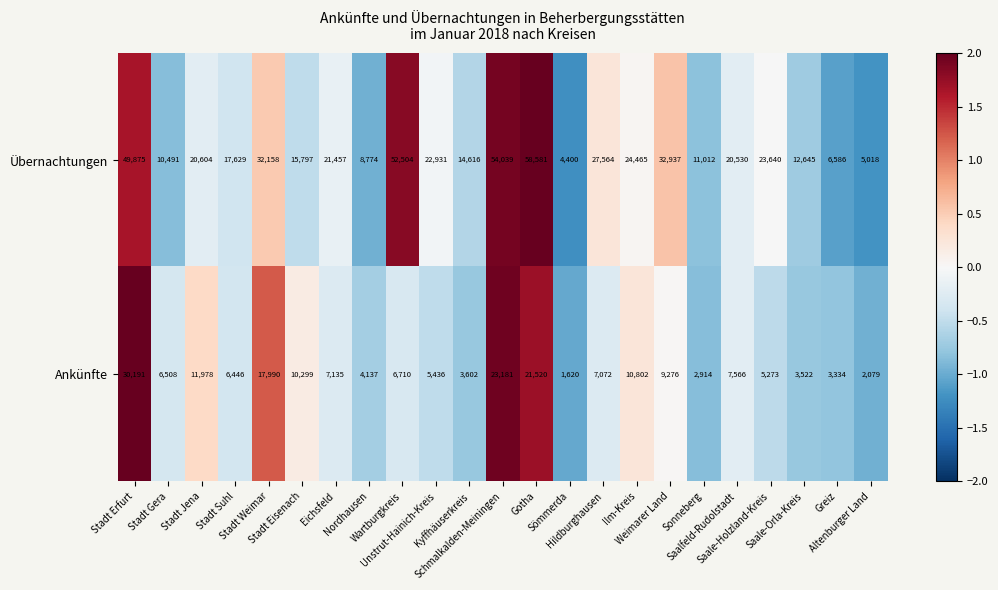

Which series has the largest total across all categories?

Übernachtungen